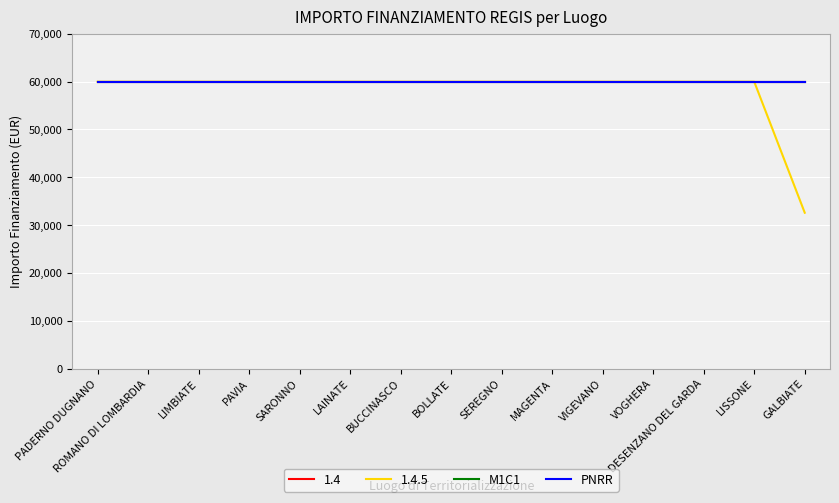

True or false: 1.4 and PNRR cross at least once.

False